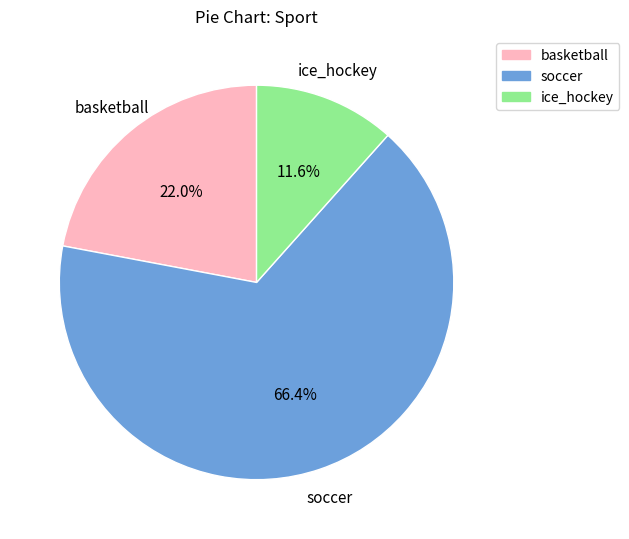

What is the total percentage of soccer and ice_hockey?

78.0%